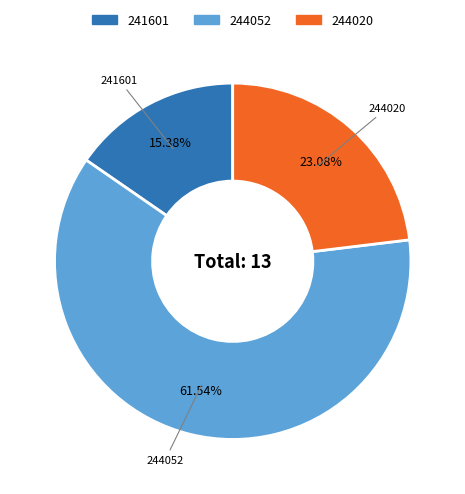

What is the majority slice?

244052